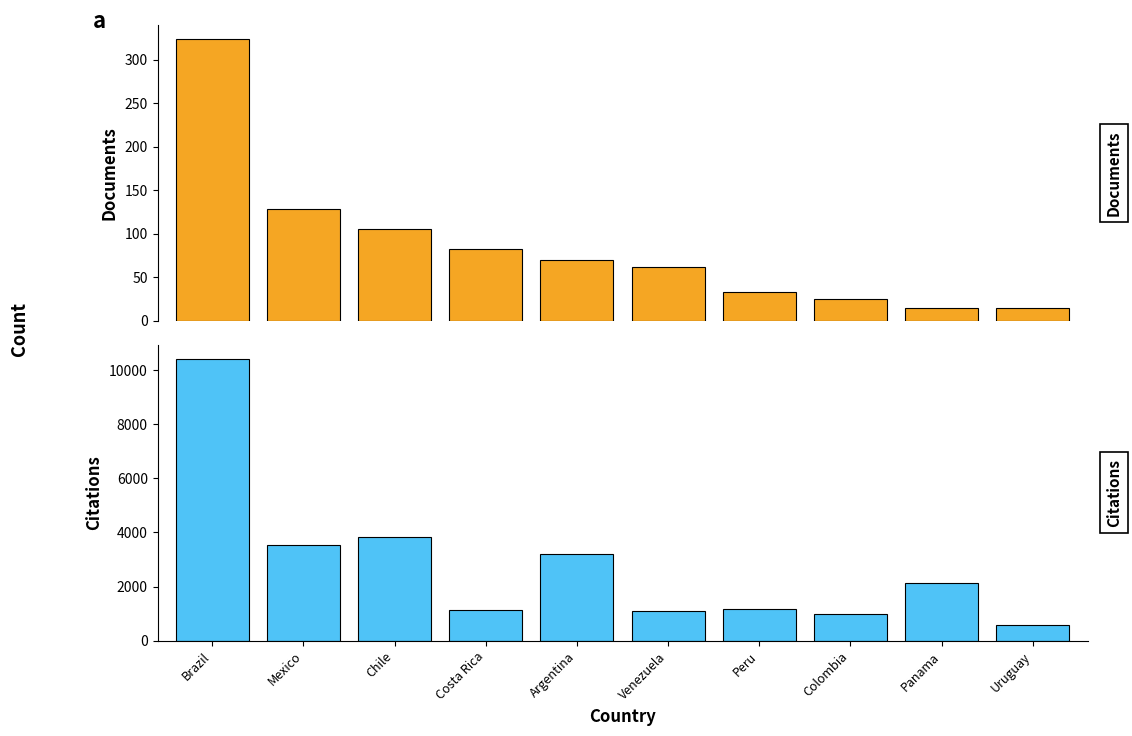

Are the bars horizontal?

No